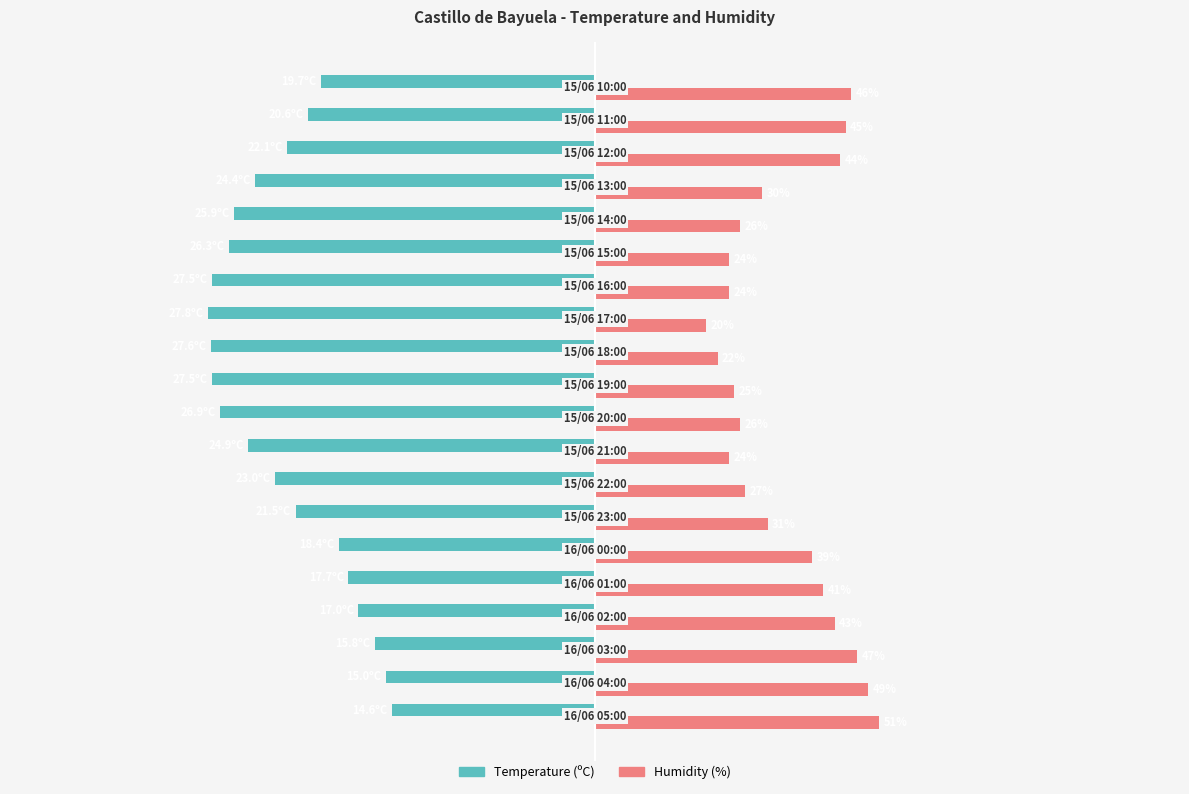

List the series in order of their peak value, lowest first.

Temperature (ºC), Humidity (%)